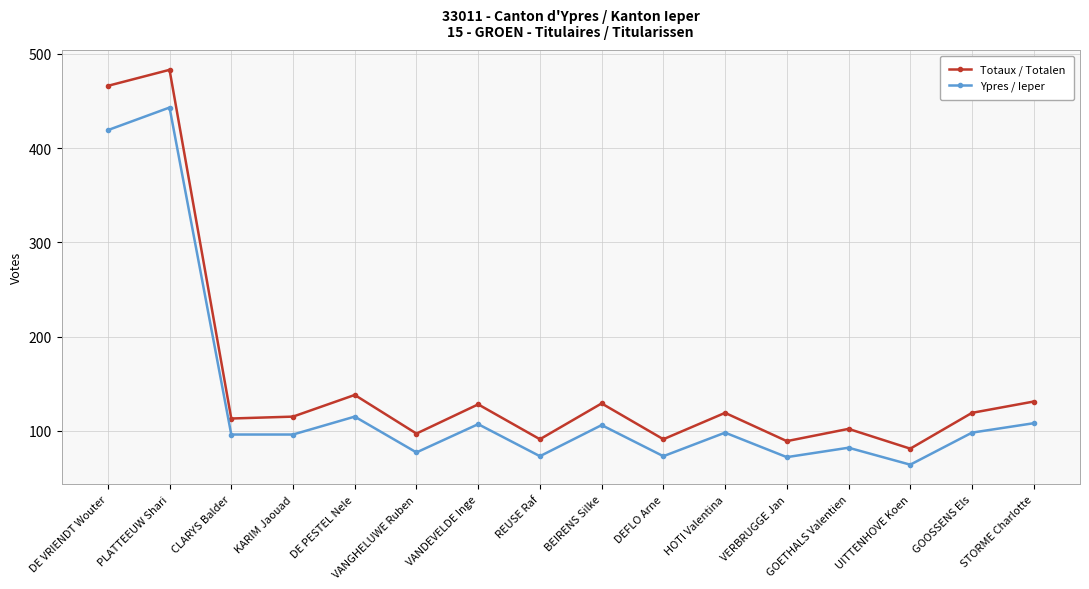

Is the value of Totaux / Totalen at PLATTEEUW Shari greater than the value of Ypres / Ieper at REUSE Raf?

Yes